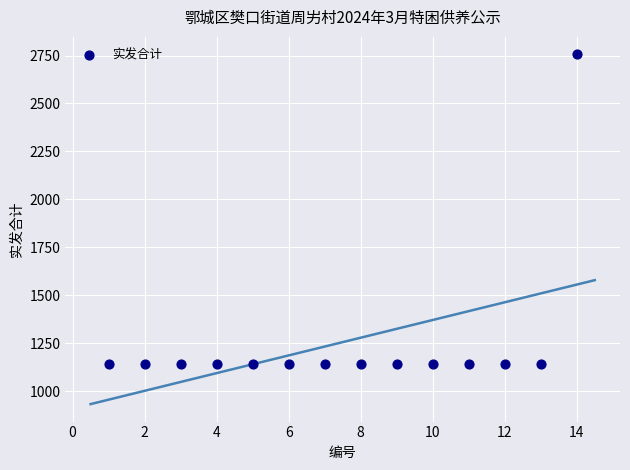

What is the range of X values (max minus min)?

13